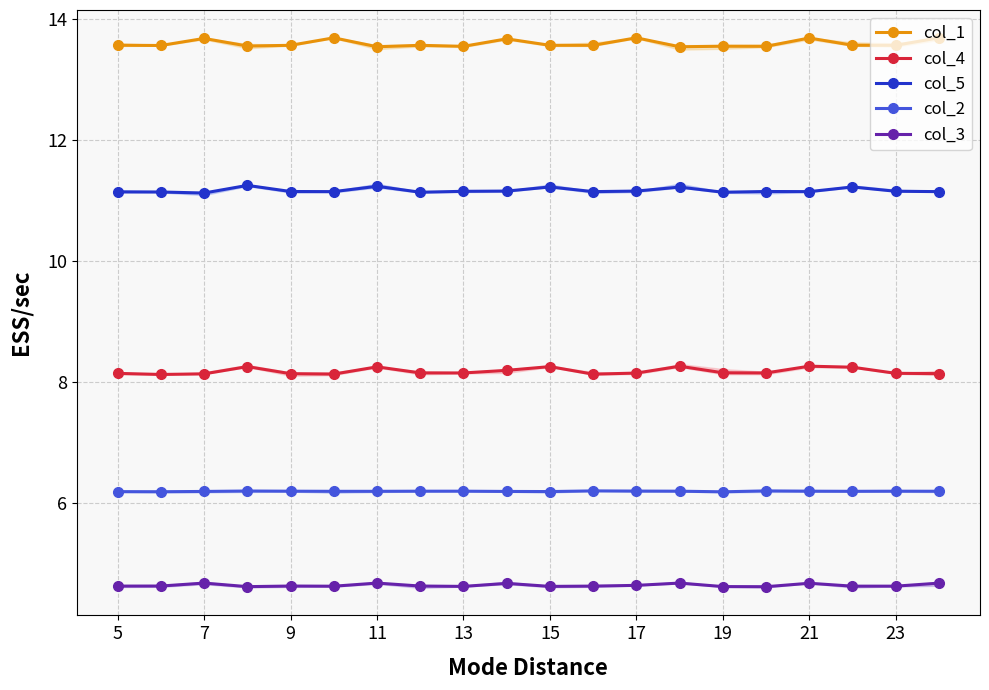

What is the highest value of the col_5 series?

11.2